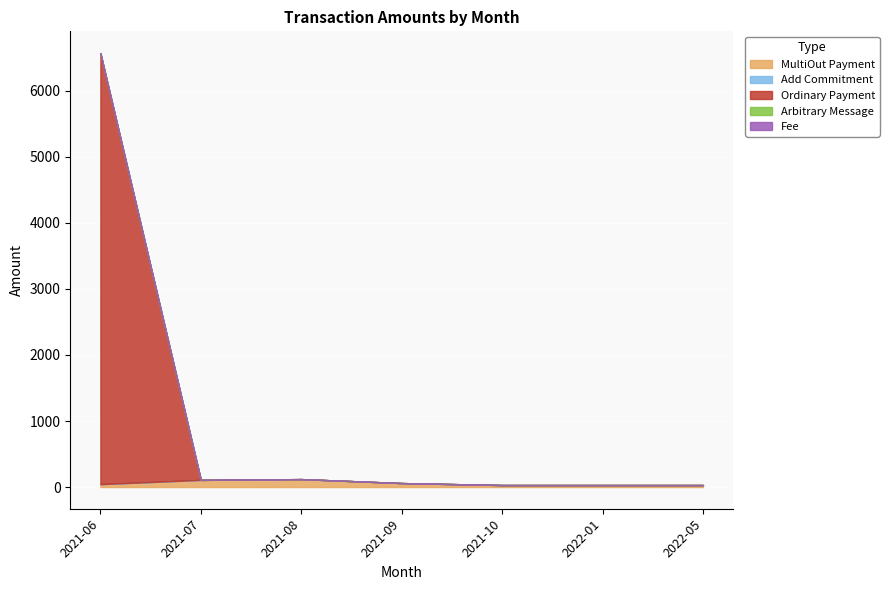

What is the spread (max minus min) of values at 2021-07?

108.2